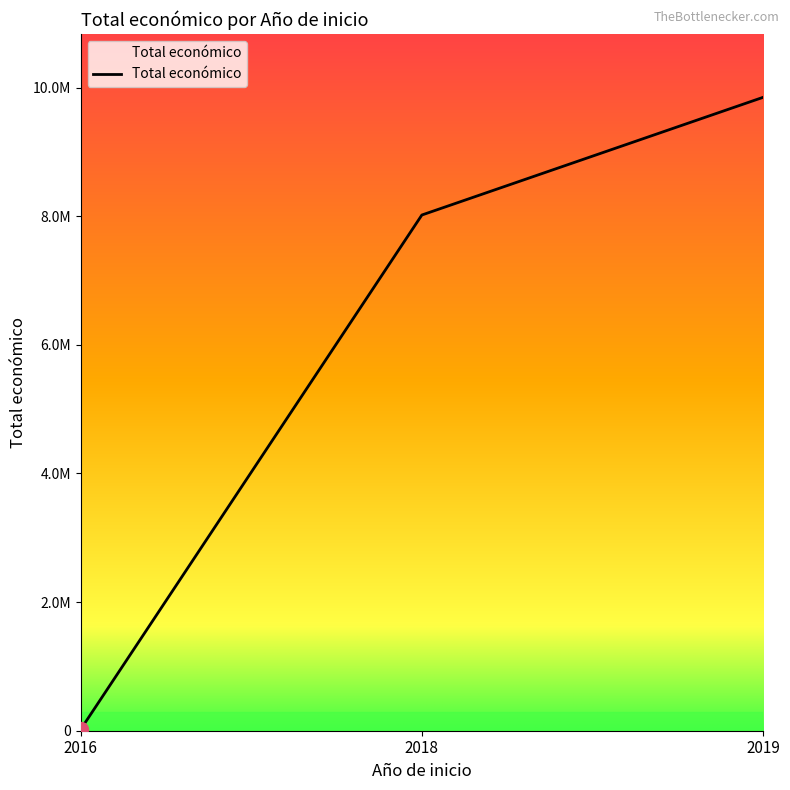

The value at 2019 is 2268431. True or false?

False